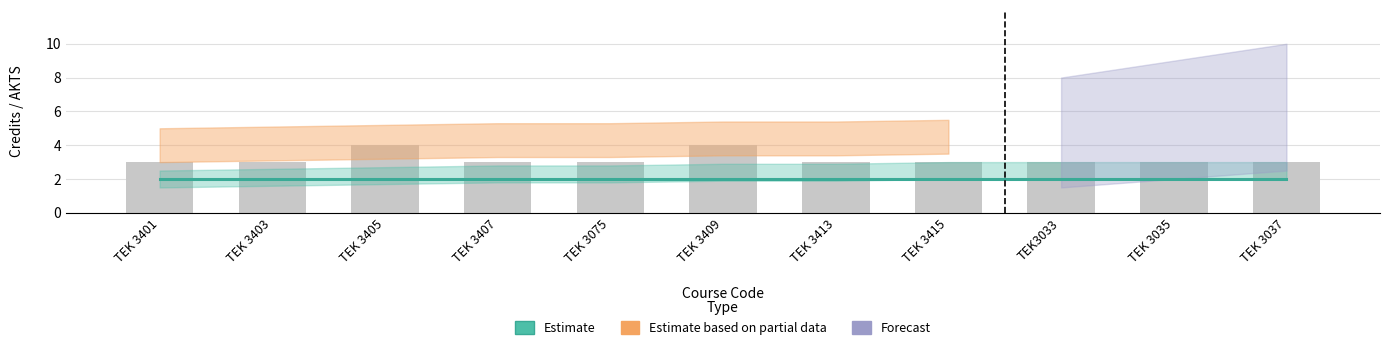

At how many categories does at least one series exceed 2?

11